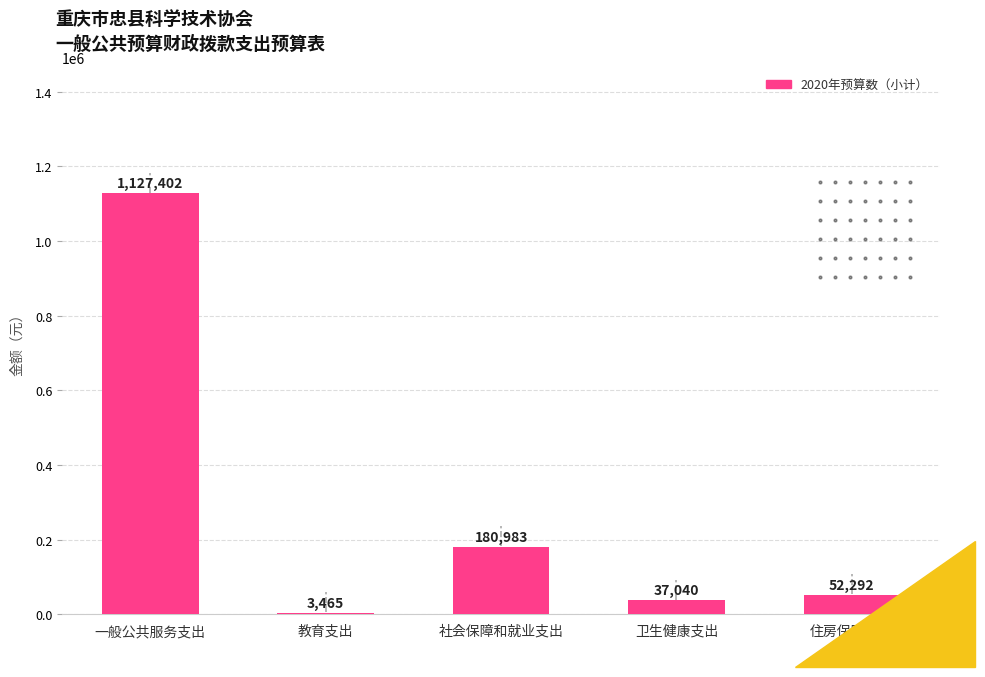

Where is the data nearest to the value 565433?

社会保障和就业支出